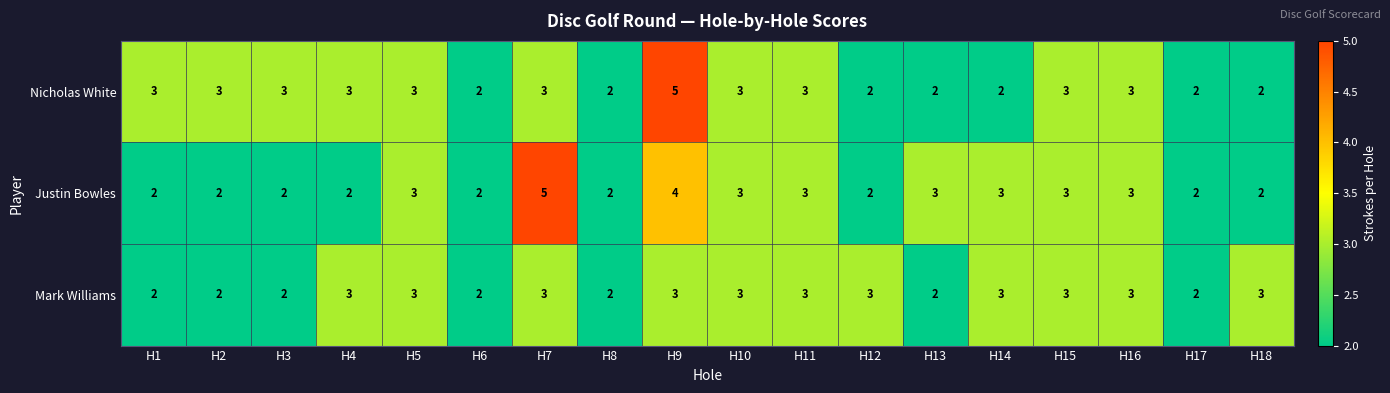

The Nicholas White series shows 3 at H1. True or false?

True